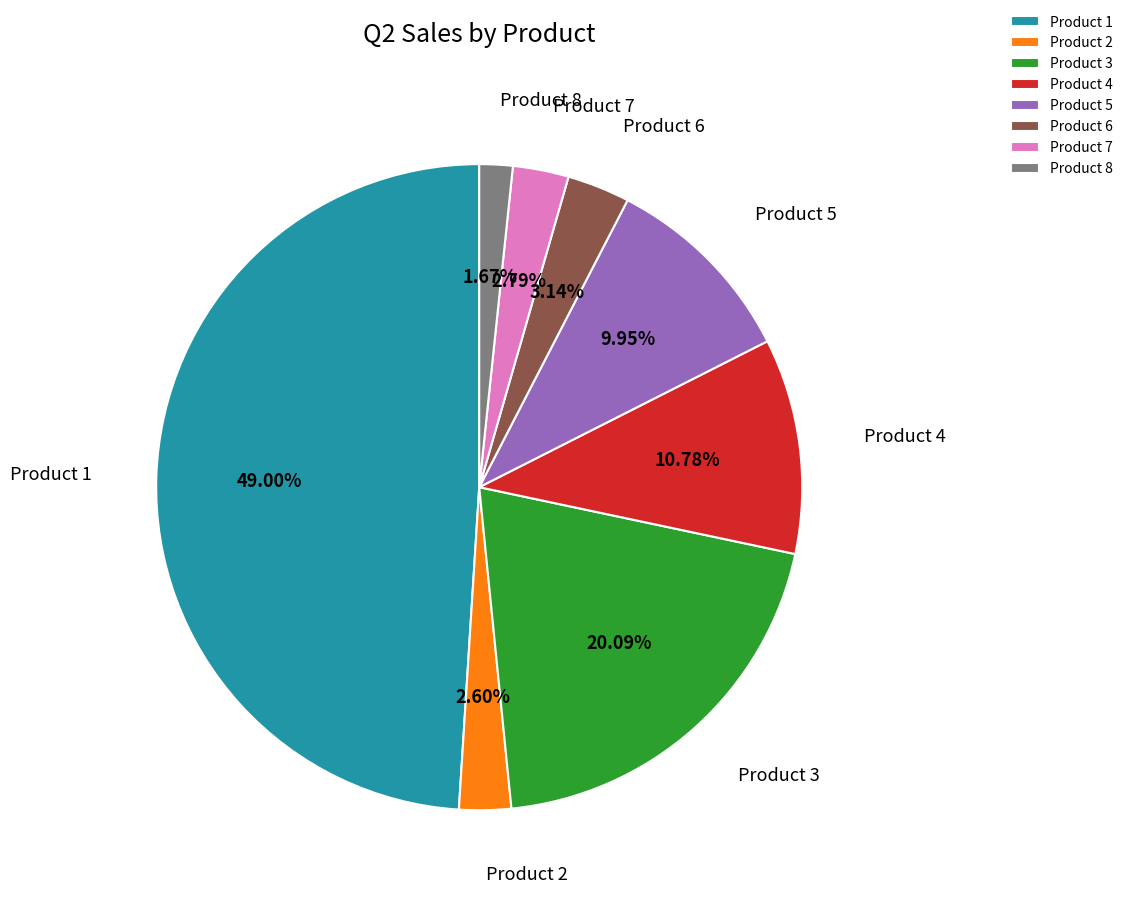

The Product 1 slice represents 37% of the pie. True or false?

False